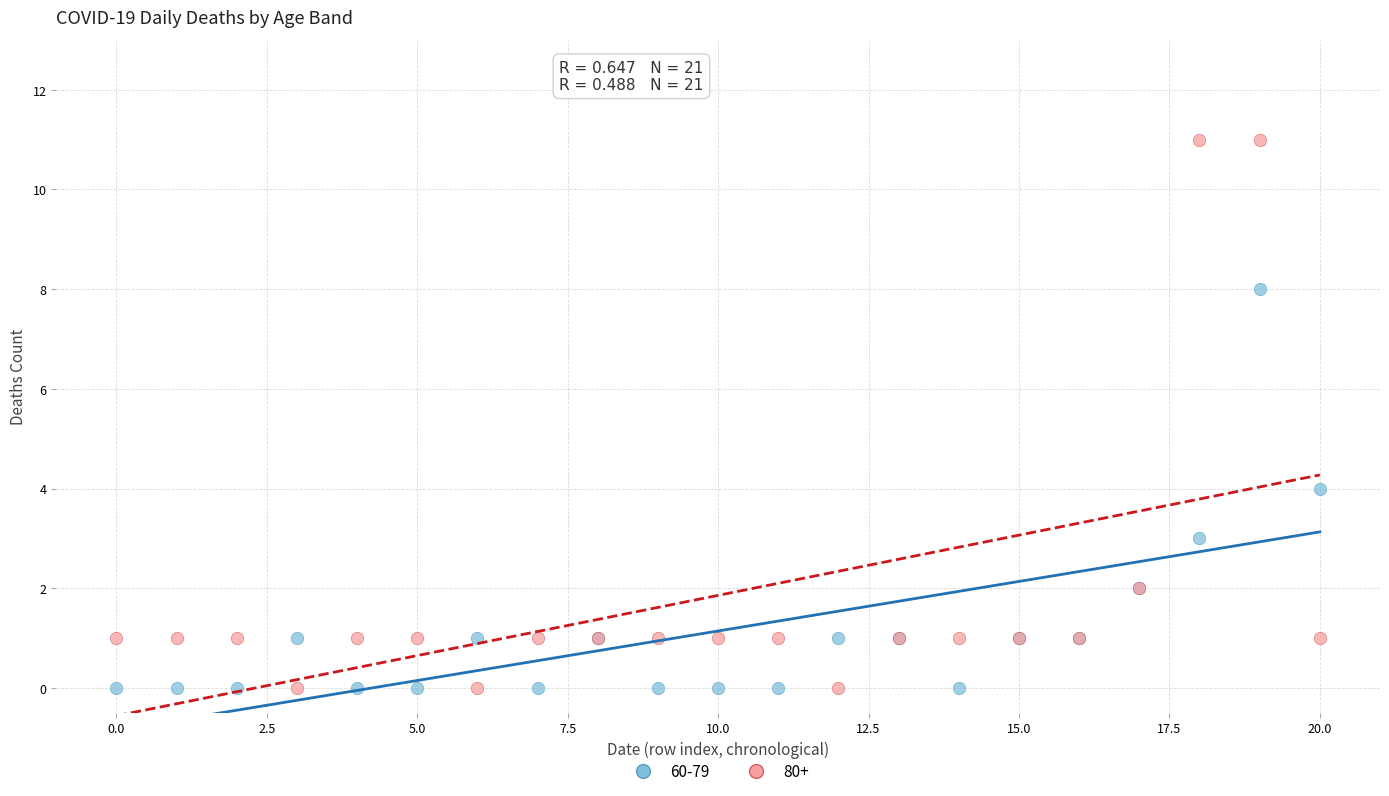

Which series contains the highest Y value?

80+